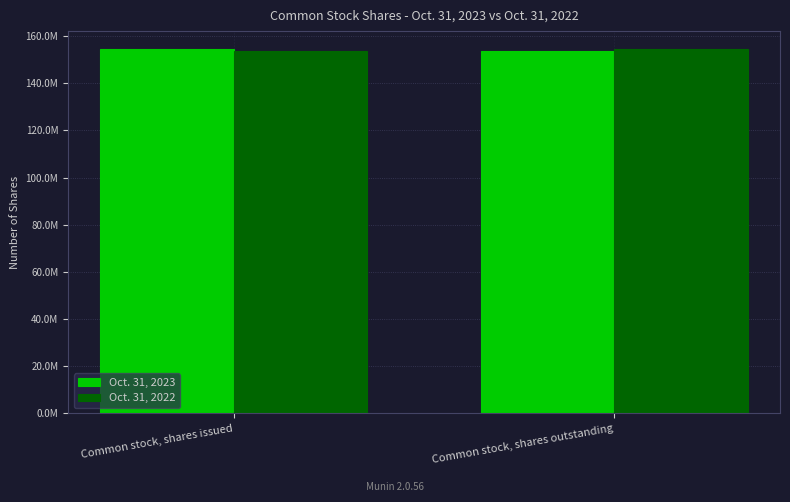

What is the difference between the Oct. 31, 2022 values at Common stock, shares issued and Common stock, shares outstanding?

668750